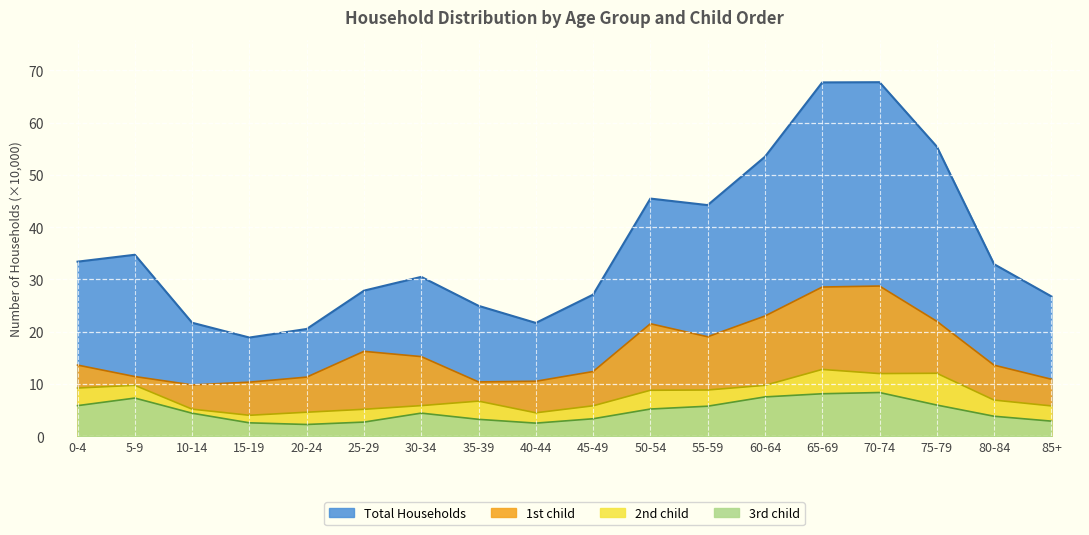

At which label does 2nd child reach its peak?

65-69